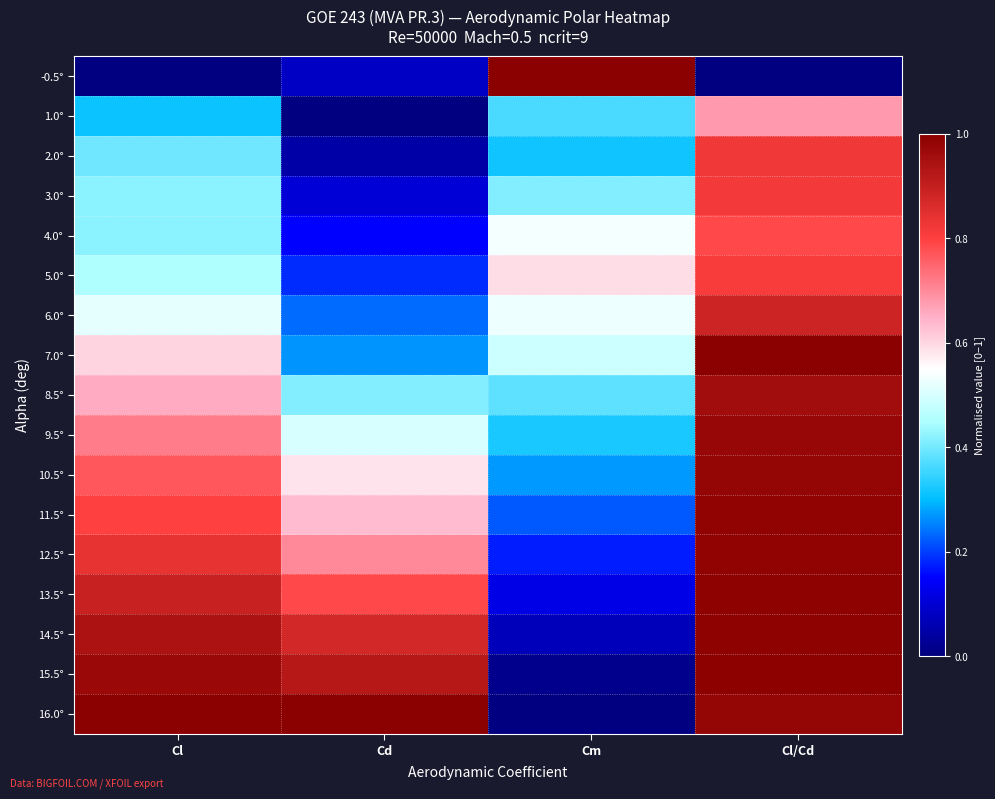

What is the spread (max minus min) of values at Cl/Cd?

1.0